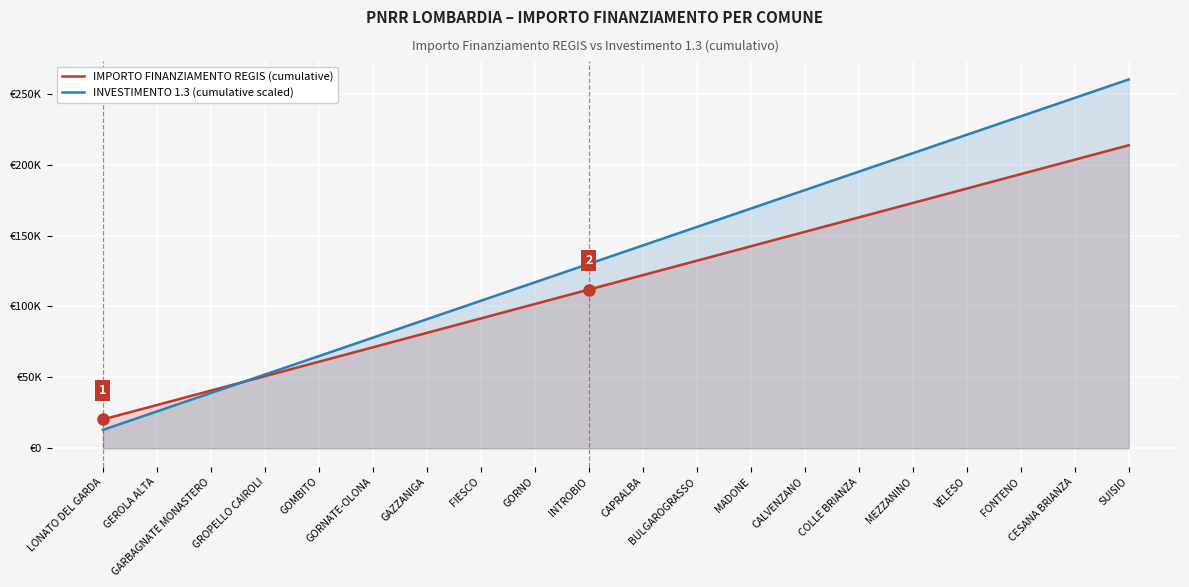

What is the spread (max minus min) of values at BULGAROGRASSO?

23764